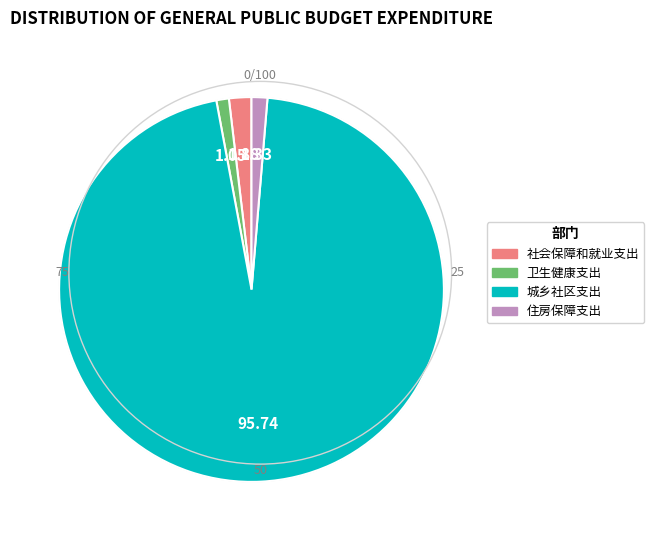

What is the majority slice?

城乡社区支出